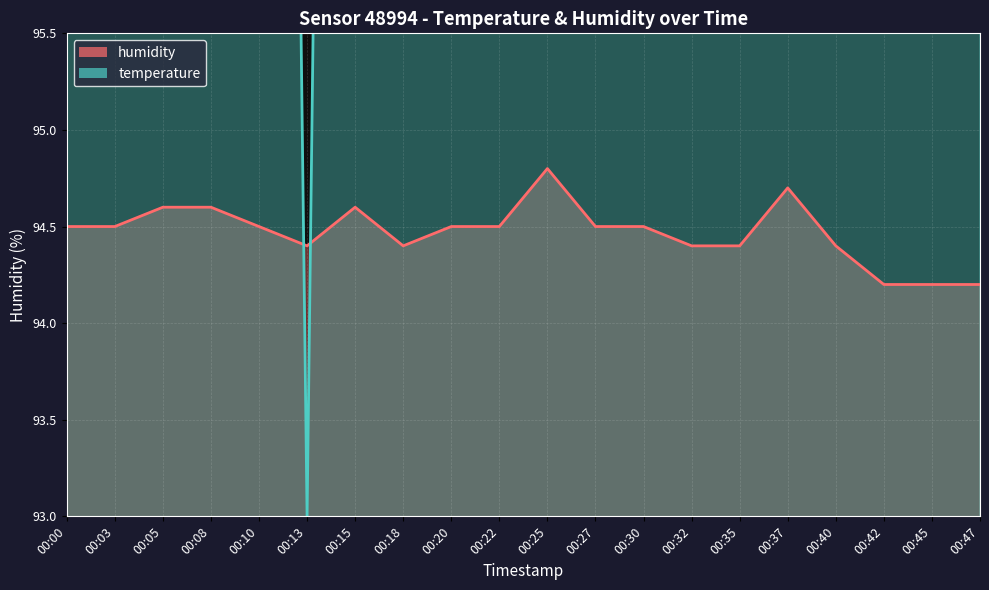

Rank the series at 00:03 from lowest to highest value.

humidity, temperature